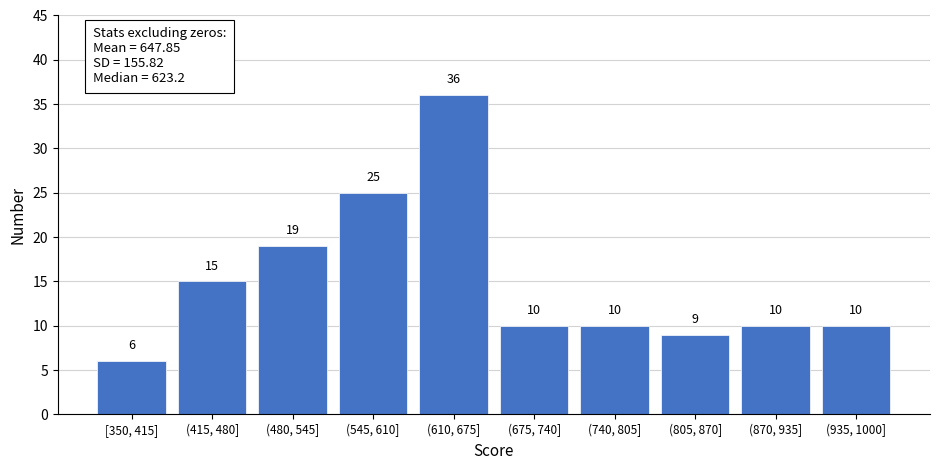

Reading left to right, what are all the values shown in this chart?

6	15	19	25	36	10	10	9	10	10